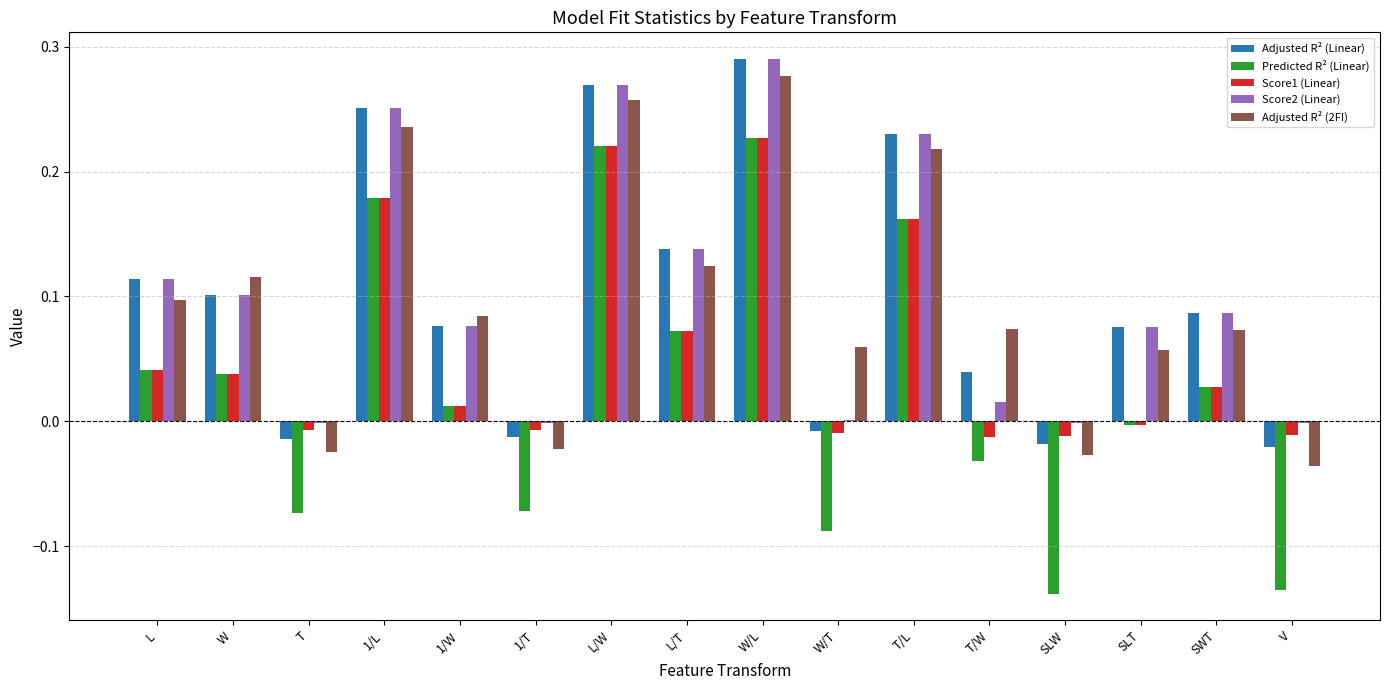

What is the sum of all Predicted R² (Linear) values?

0.4